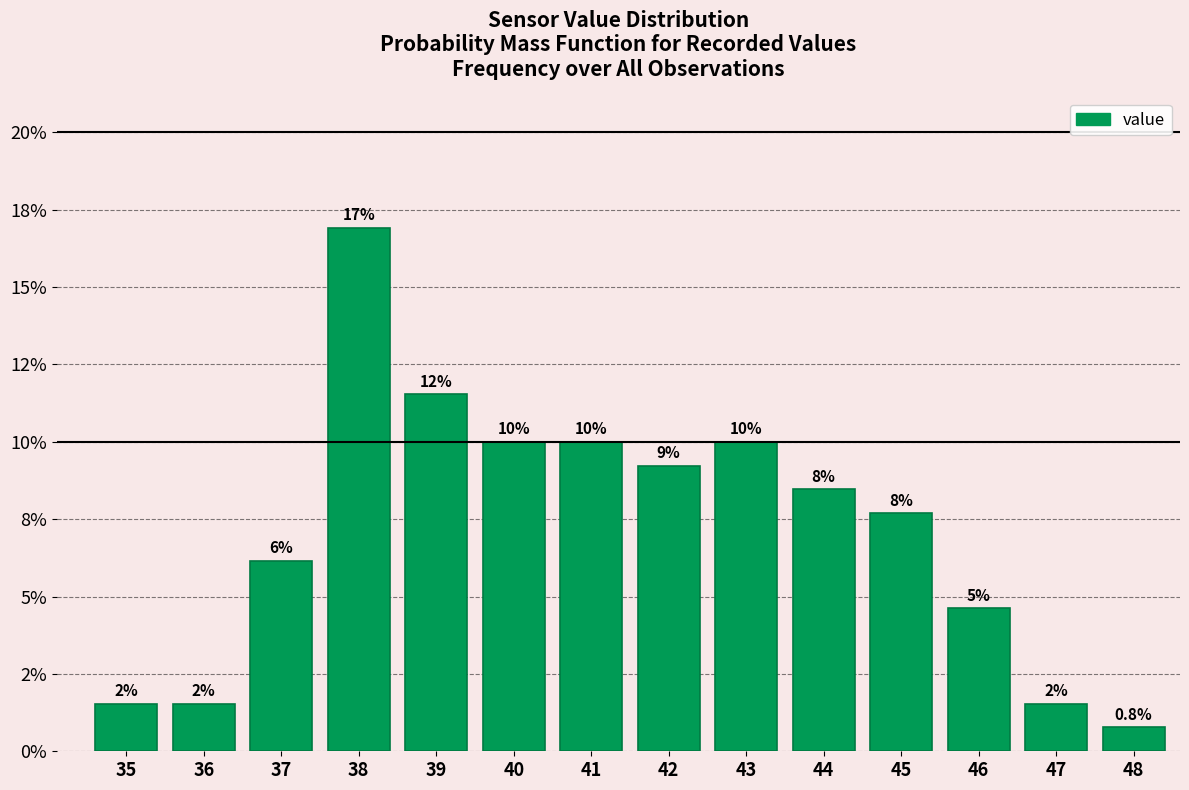

Does the chart contain any negative values?

No